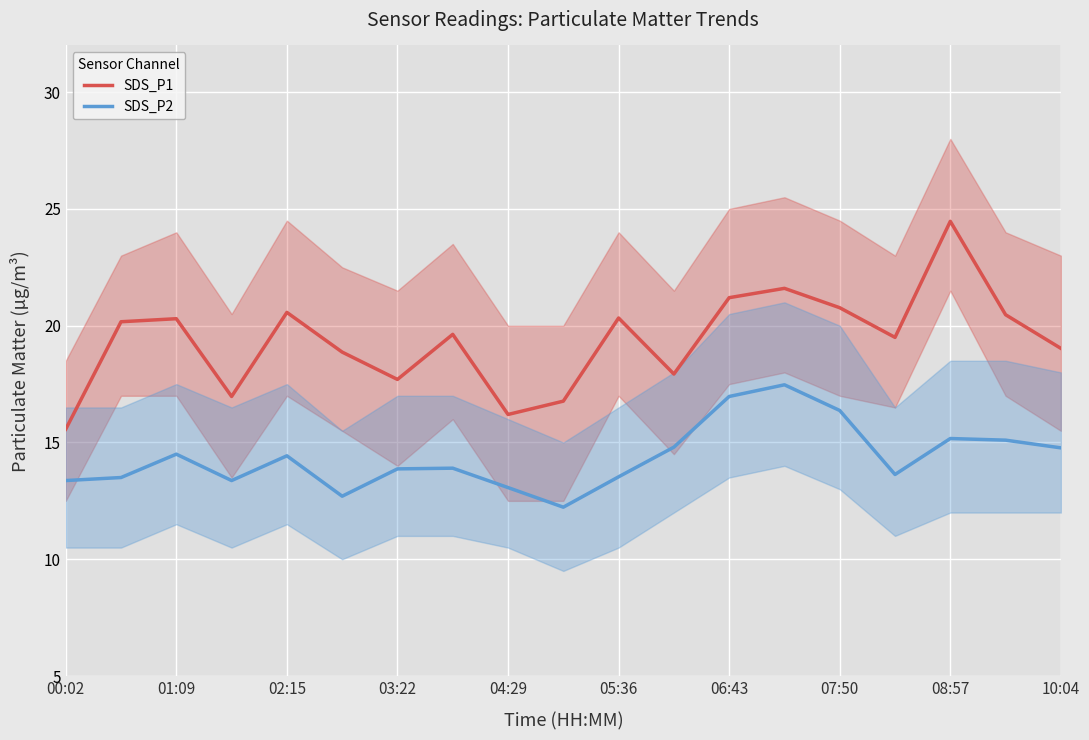

True or false: SDS_P2 has more than 2 interior local peaks.

True